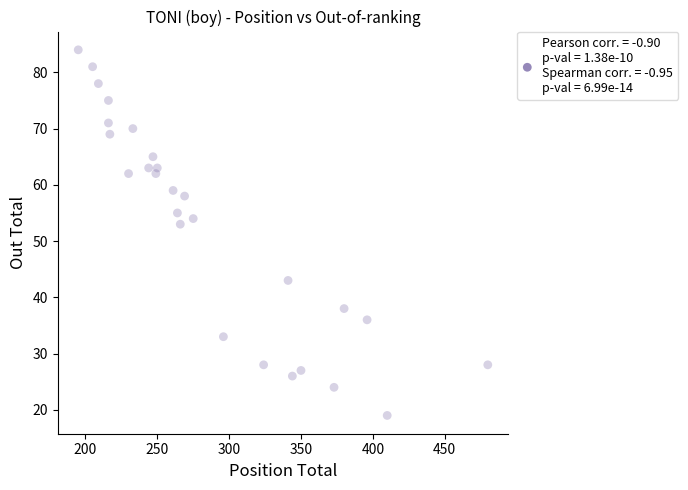

What Y value in the scatter plot is closest to 51?

53